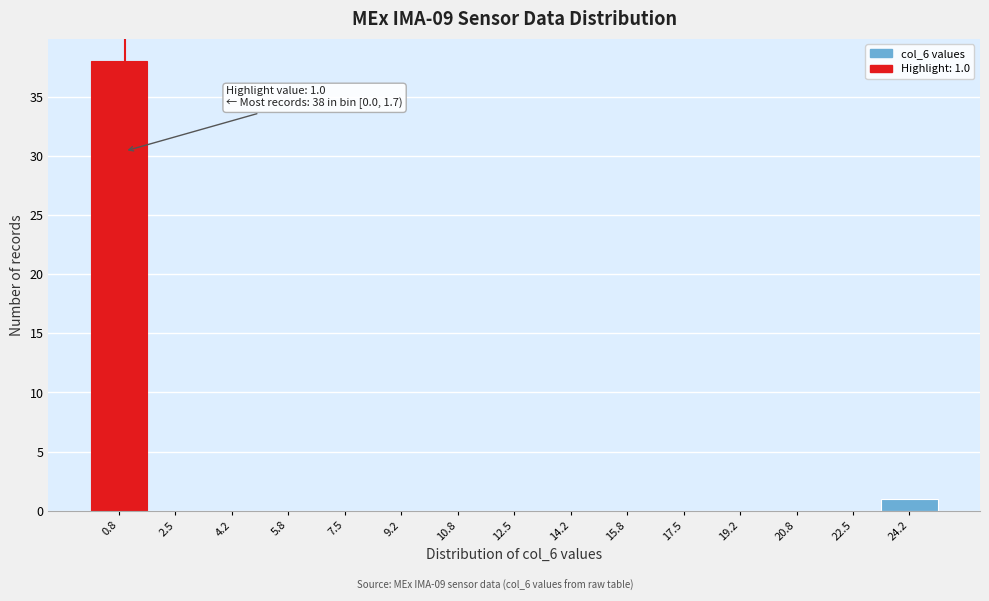

Which range on the x-axis has the tallest bar?

0.0 to 1.6